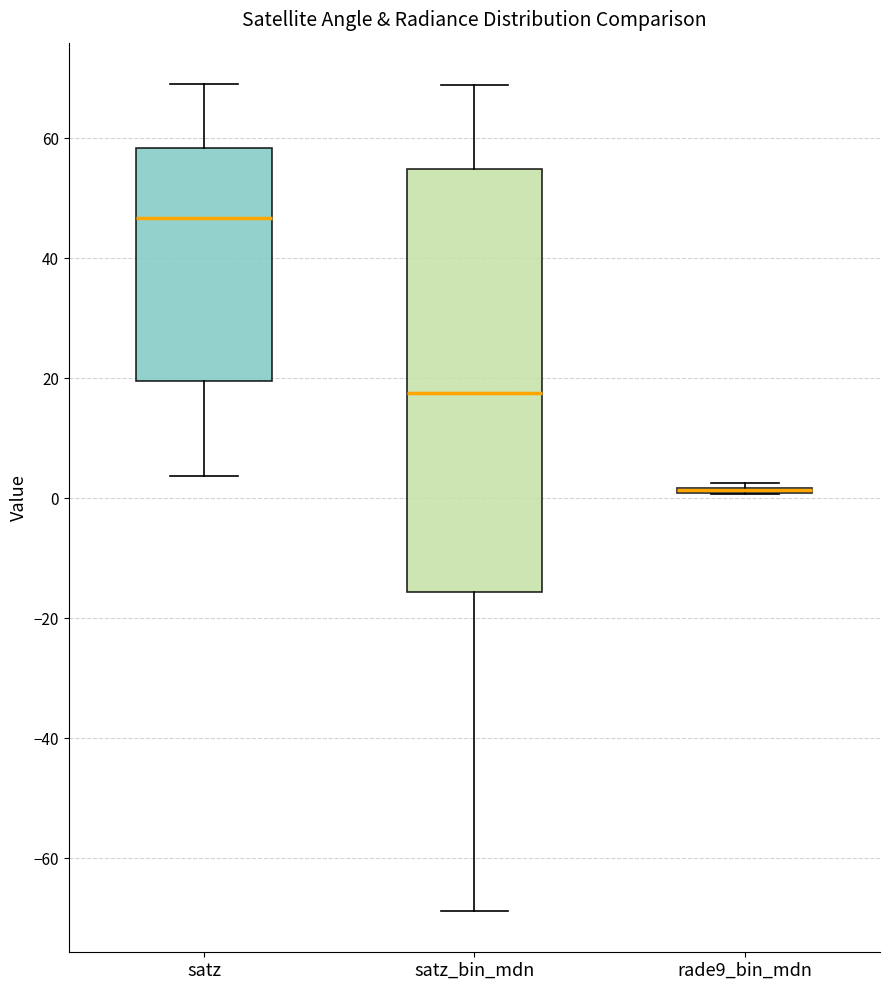

Where is the lower edge of the box for satz_bin_mdn on the y-axis? The values are not printed on the chart, so give them approximately, as read against the axis.

-16